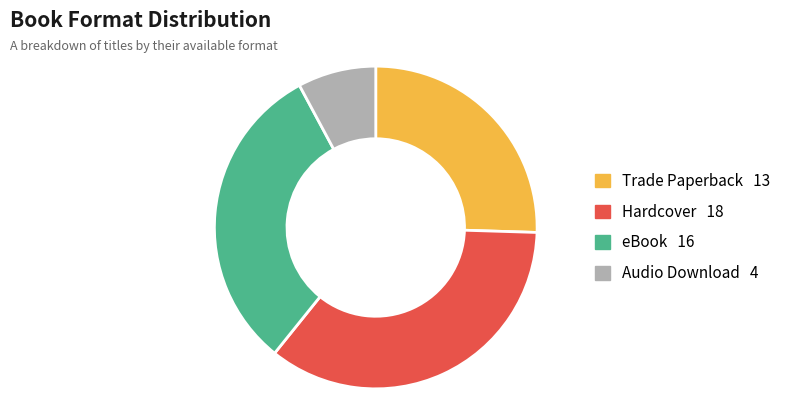

Do Audio Download and Hardcover together represent more than half of the pie?

No